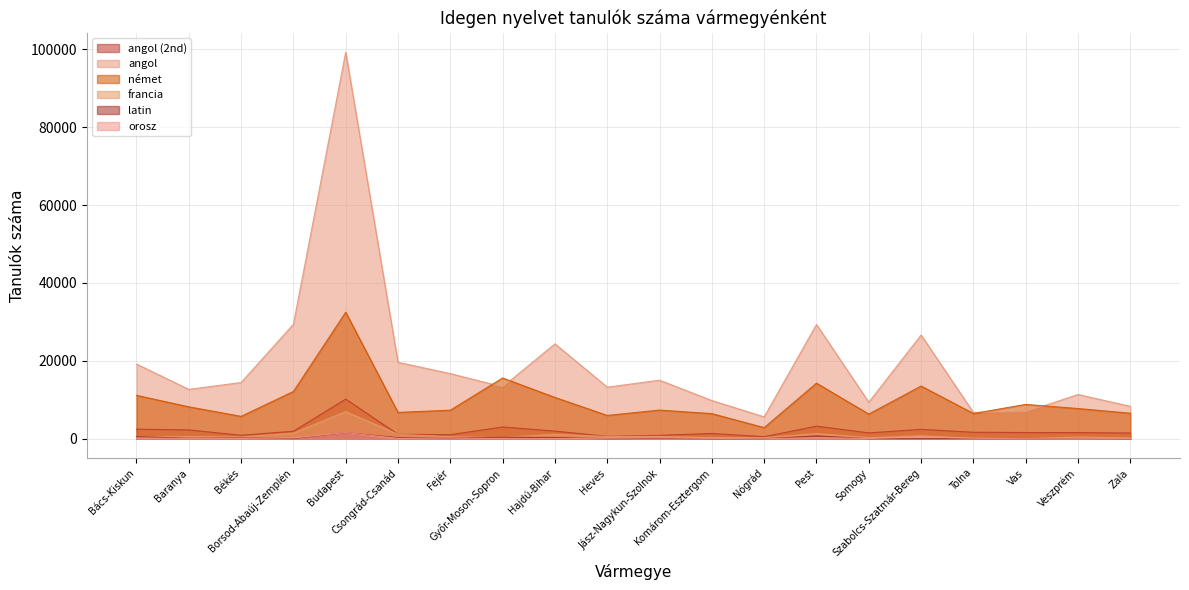

What is the value of the német point at the 10th from the left?

5998